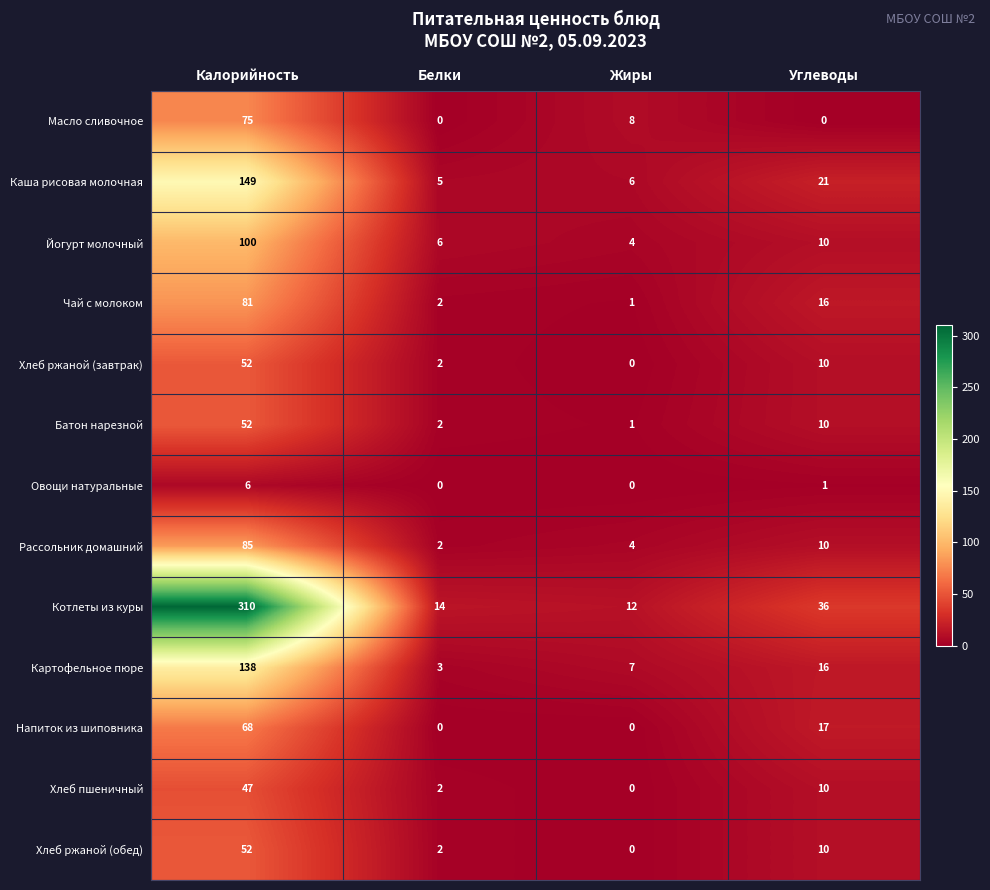

How many categories are shown in the chart?

4